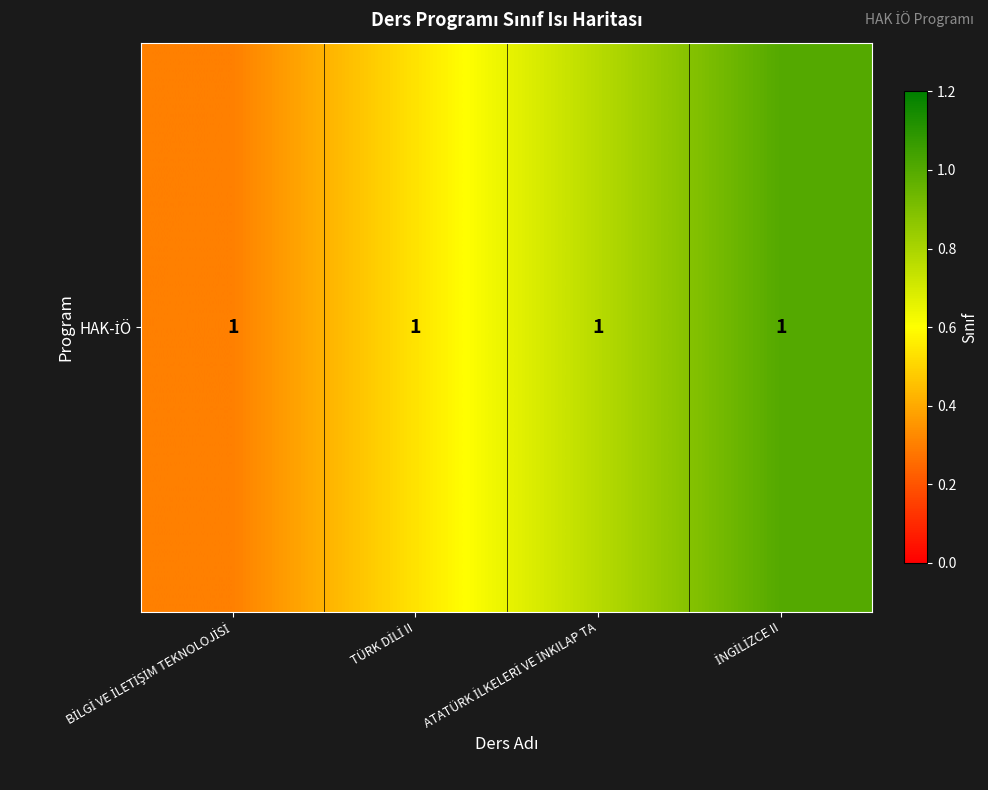

List the labels in order of value, largest first.

İNGİLİZCE II, ATATÜRK İLKELERİ VE İNKILAP TA, TÜRK DİLİ II, BİLGİ VE İLETİŞİM TEKNOLOJİSİ